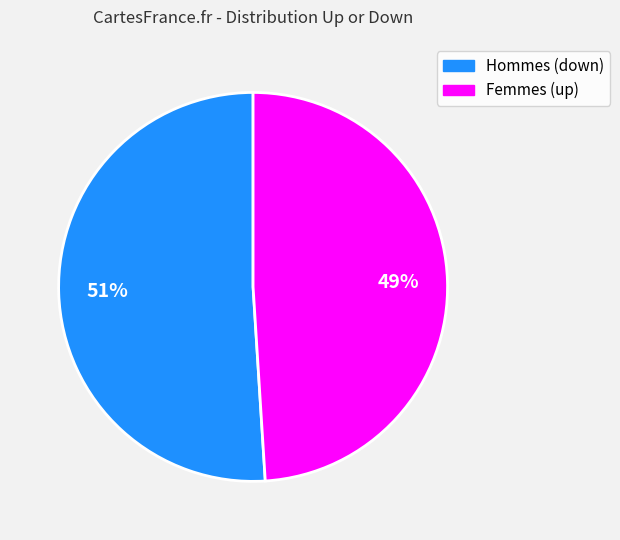

Combined, do Hommes (down) and Femmes (up) account for over 50%?

Yes